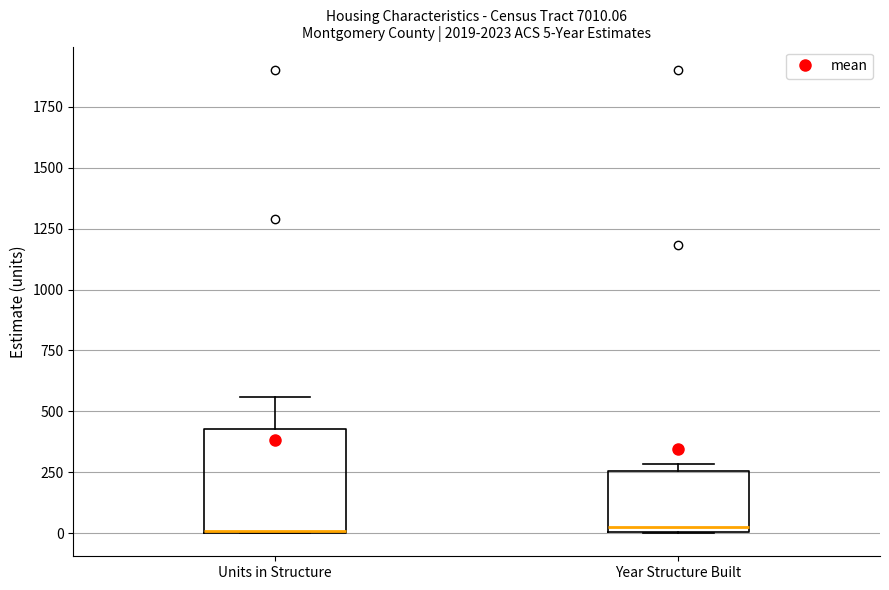

Comparing the boxes themselves (not the whiskers), which one is the tallest?

Units in Structure